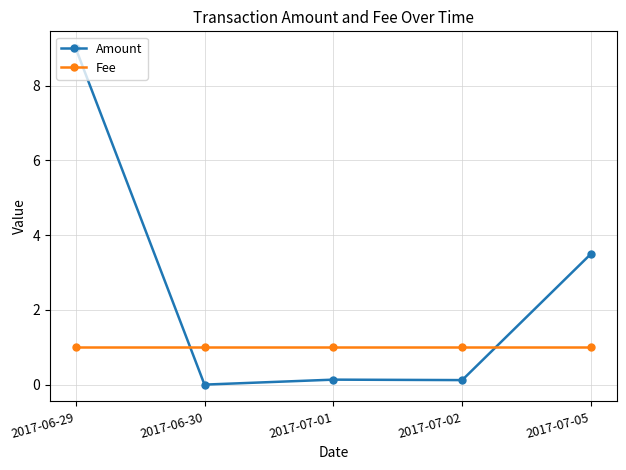

Reading right to left, transcribe all the data shown in this chart.

Amount: 2017-07-05=3.5	2017-07-02=0.1	2017-07-01=0.1	2017-06-30=0.0	2017-06-29=9.0
Fee: 2017-07-05=1.0	2017-07-02=1.0	2017-07-01=1.0	2017-06-30=1.0	2017-06-29=1.0